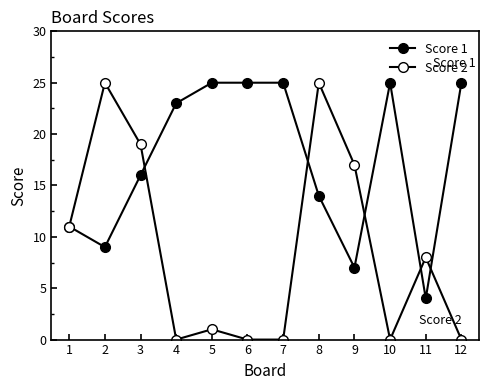

Is this an area chart (filled region under the line)?

No